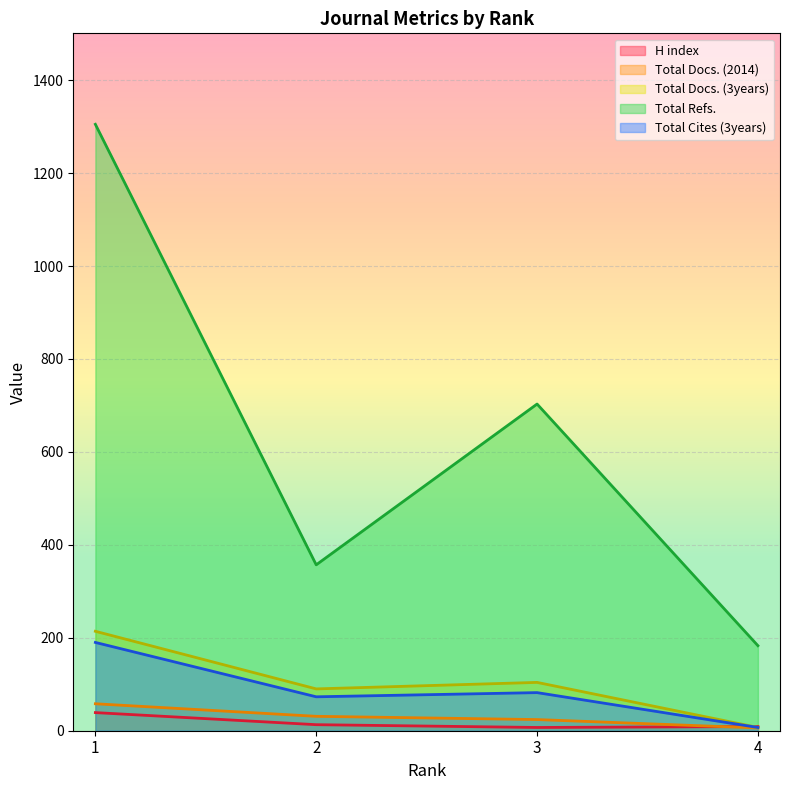

Which series has the largest range (max minus min)?

Total Refs.